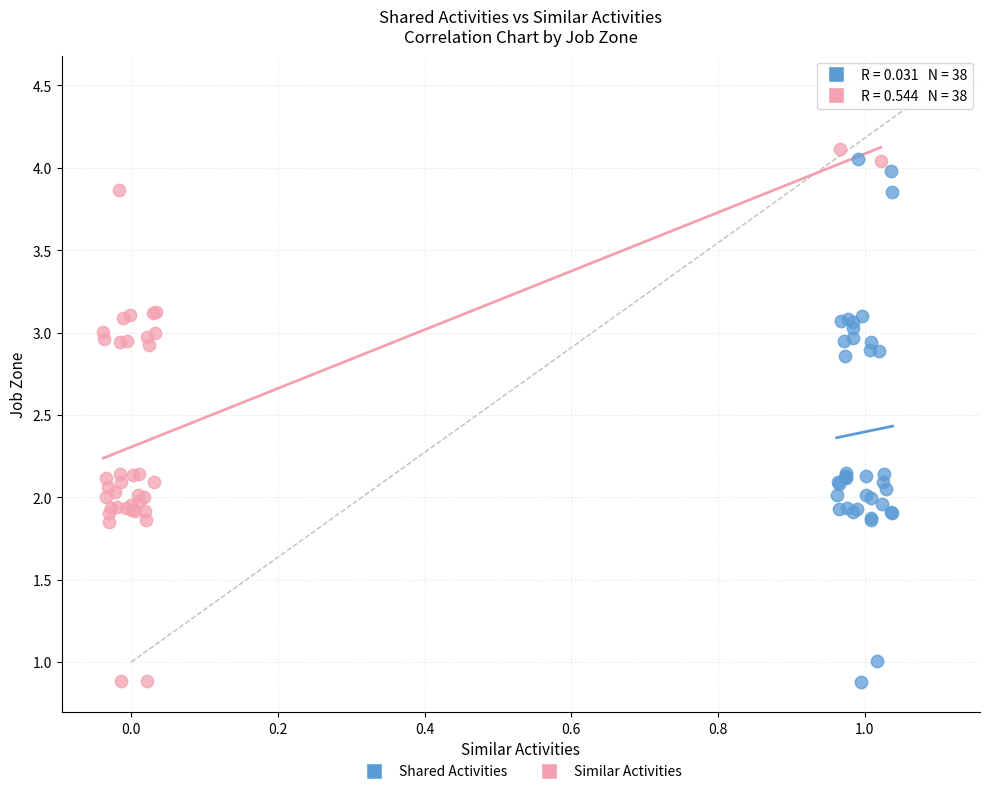

What are all the series names shown in the legend?

Shared Activities, Similar Activities